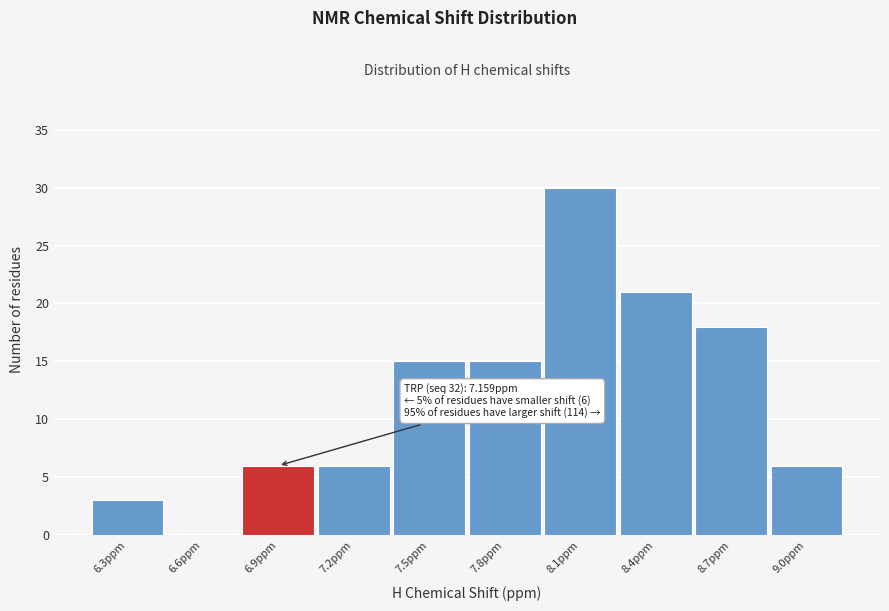

Reading left to right, transcribe all the data shown in this chart.

6.3ppm=3	6.6ppm=0	6.9ppm=6	7.2ppm=6	7.5ppm=15	7.8ppm=15	8.1ppm=30	8.4ppm=21	8.7ppm=18	9.0ppm=6